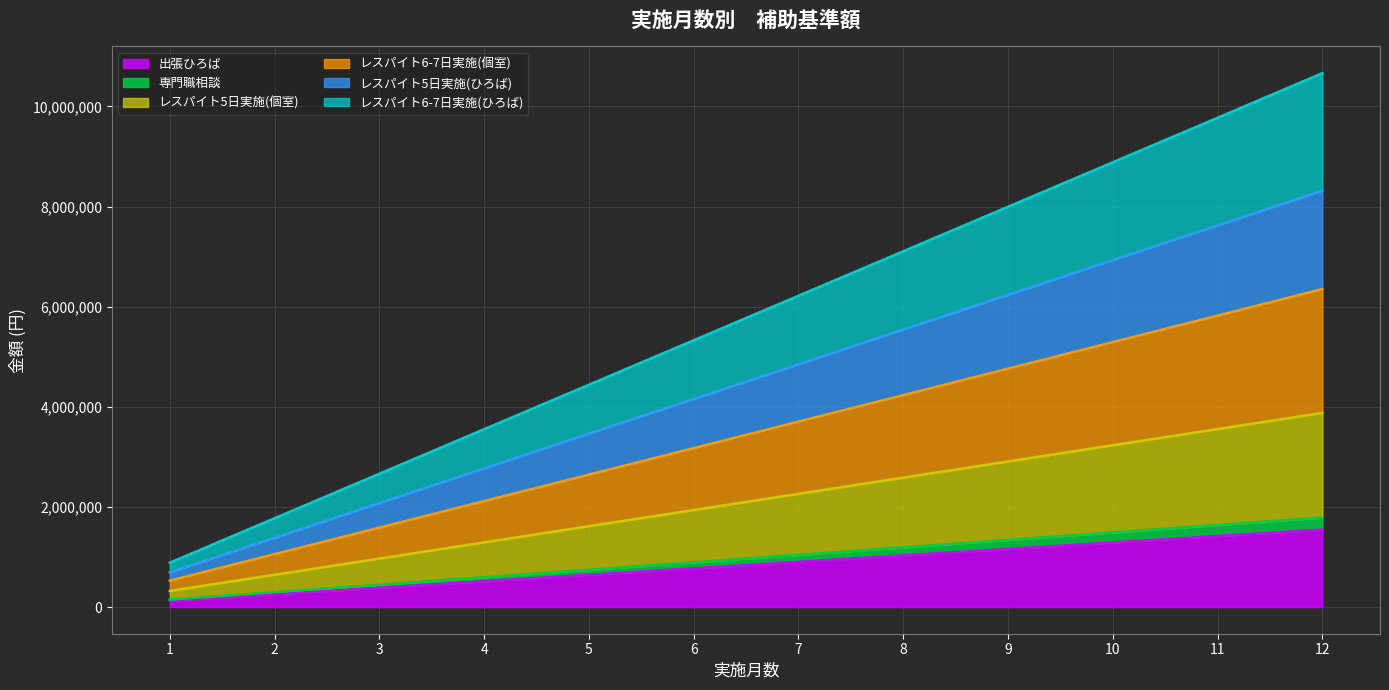

Reading left to right, extract all data points from this chart.

出張ひろば: 128000	257000	386000	515000	644000	773000	902000	1031000	1160000	1289000	1418000	1547000
専門職相談: 148000	297000	446000	595000	744000	893000	1042000	1191000	1340000	1489000	1638000	1787000
レスパイト5日実施(個室): 322000	645000	968000	1292000	1615000	1938000	2262000	2585000	2908000	3232000	3555000	3879000
レスパイト6-7日実施(個室): 528000	1057000	1586000	2116000	2645000	3174000	3704000	4233000	4762000	5292000	5821000	6352000
レスパイト5日実施(ひろば): 691000	1384000	2077000	2771000	3464000	4156000	4850000	5543000	6236000	6930000	7623000	8318000
レスパイト6-7日実施(ひろば): 886000	1775000	2663000	3553000	4441000	5329000	6219000	7107000	7996000	8885000	9774000	10665000